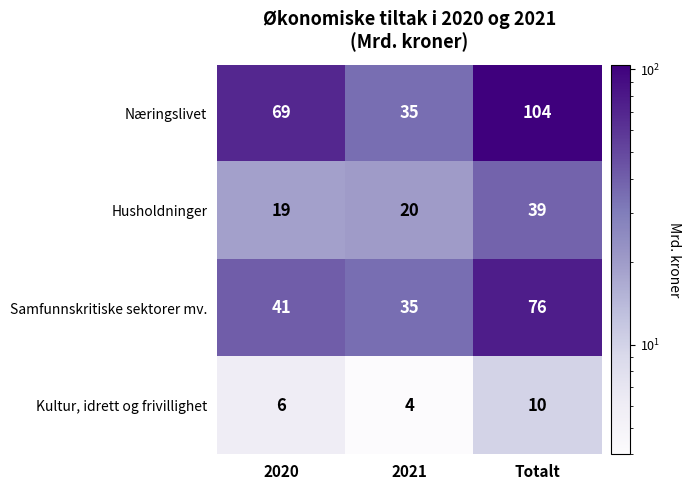

The value of Samfunnskritiske sektorer mv. at 2021 is 35. True or false?

True